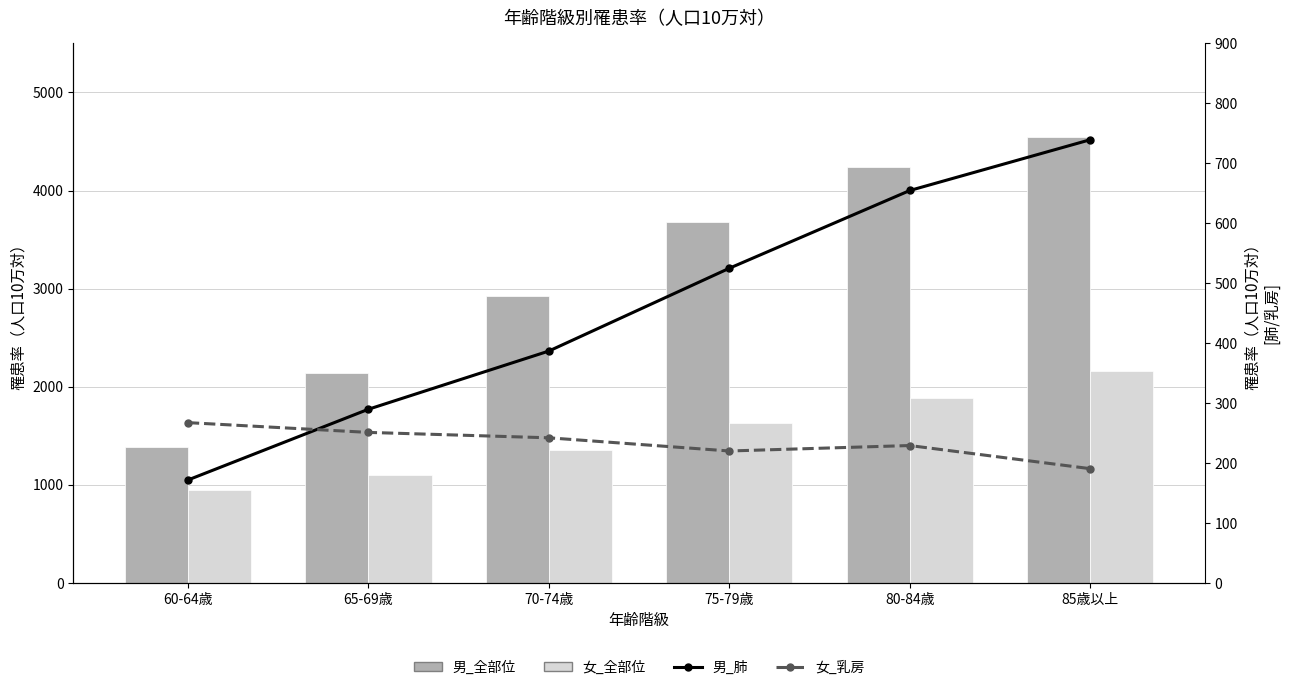

At which label does 男_肺 reach its minimum?

60-64歳